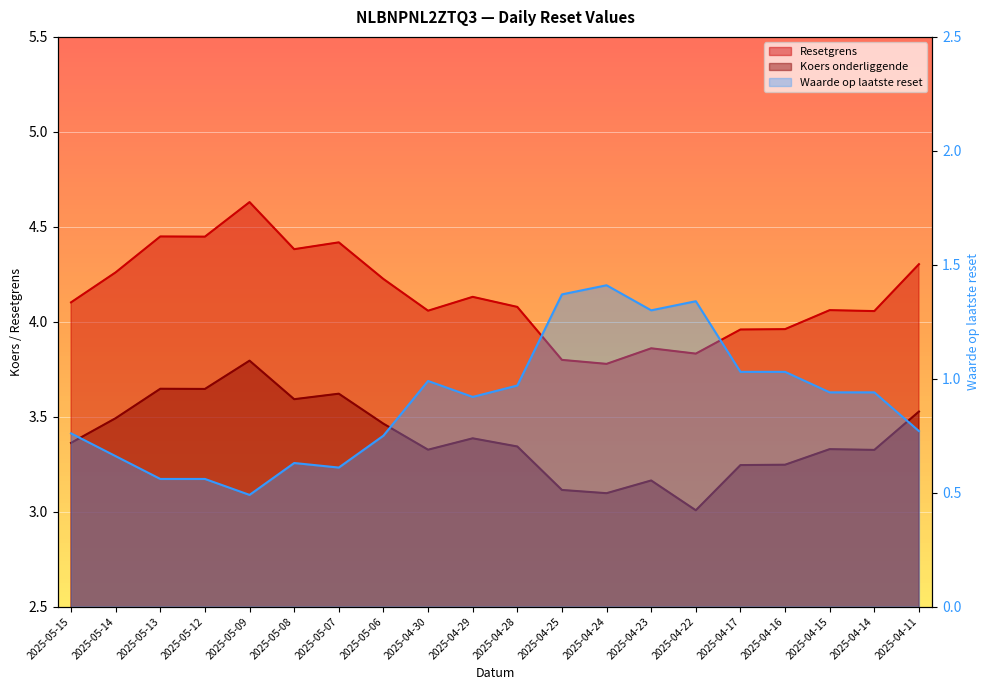

Which has a higher value, 2025-04-24 or 2025-05-14?

2025-05-14